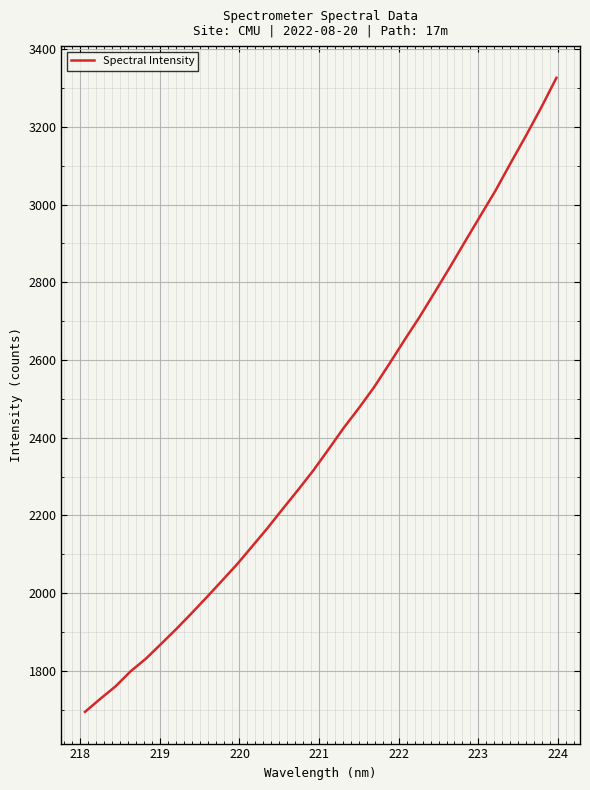

Does the chart display data point markers on the line(s)?

No